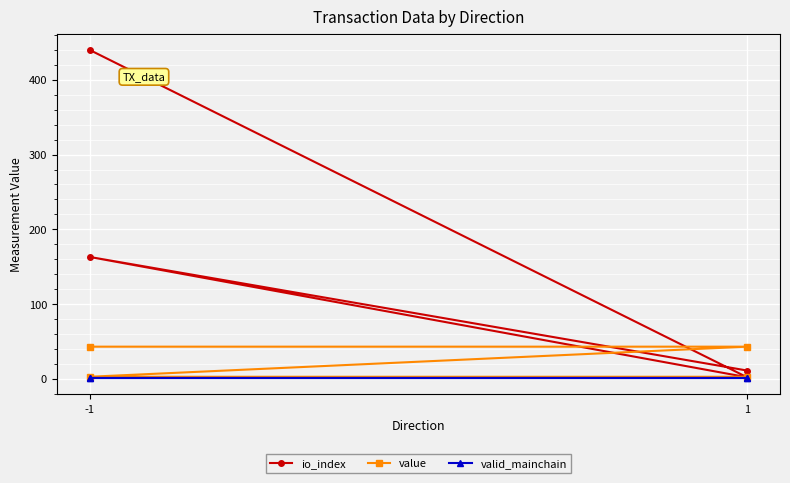

What is the value of the valid_mainchain point at the 4th from the left?

1.0